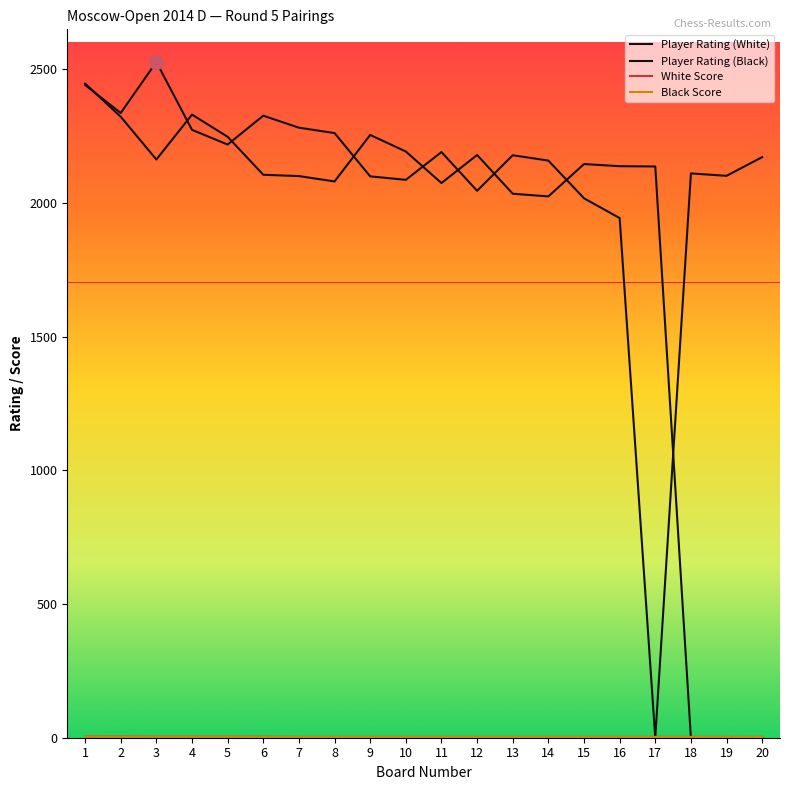

The value of Player Rating (Black) at 4 is 2274.0. True or false?

True